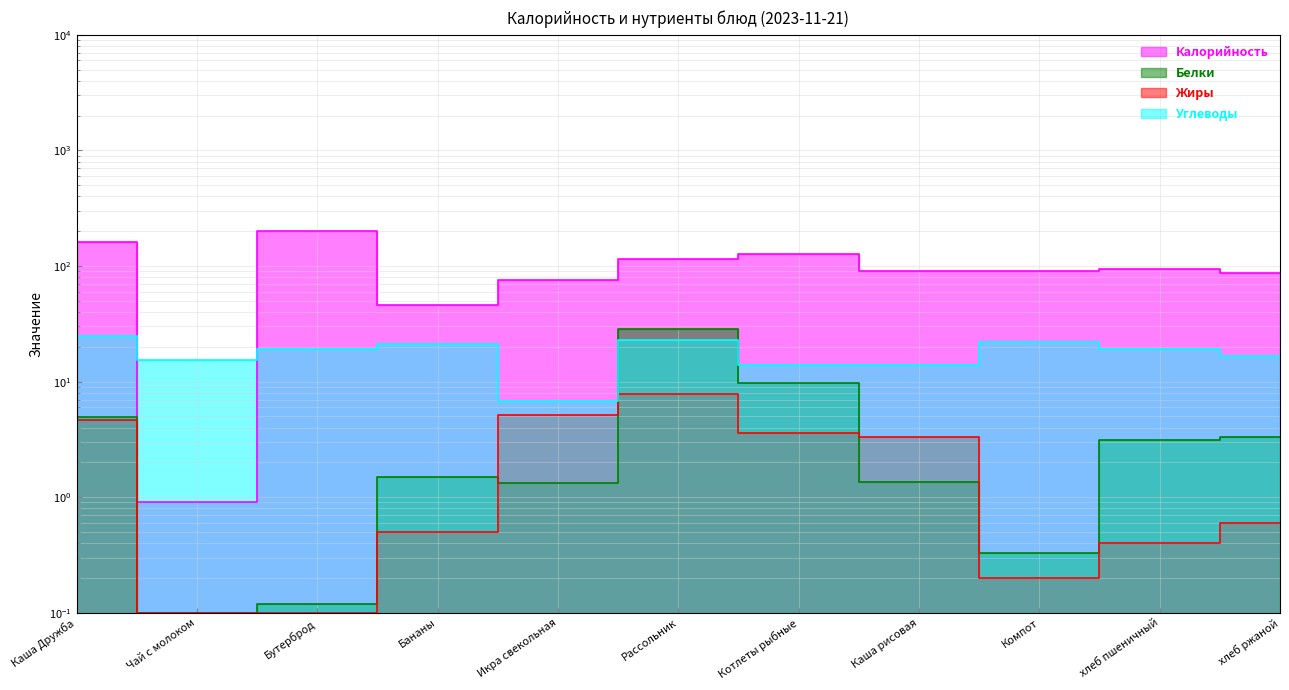

What is the label of the 3rd point from the right?

Компот